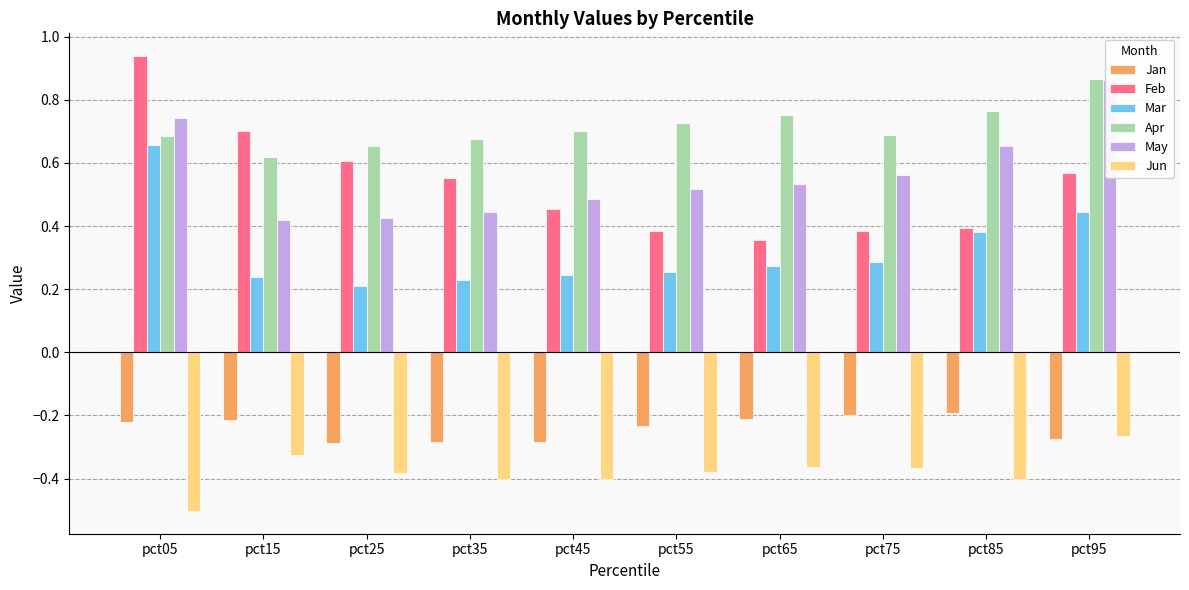

Are the bars horizontal?

No